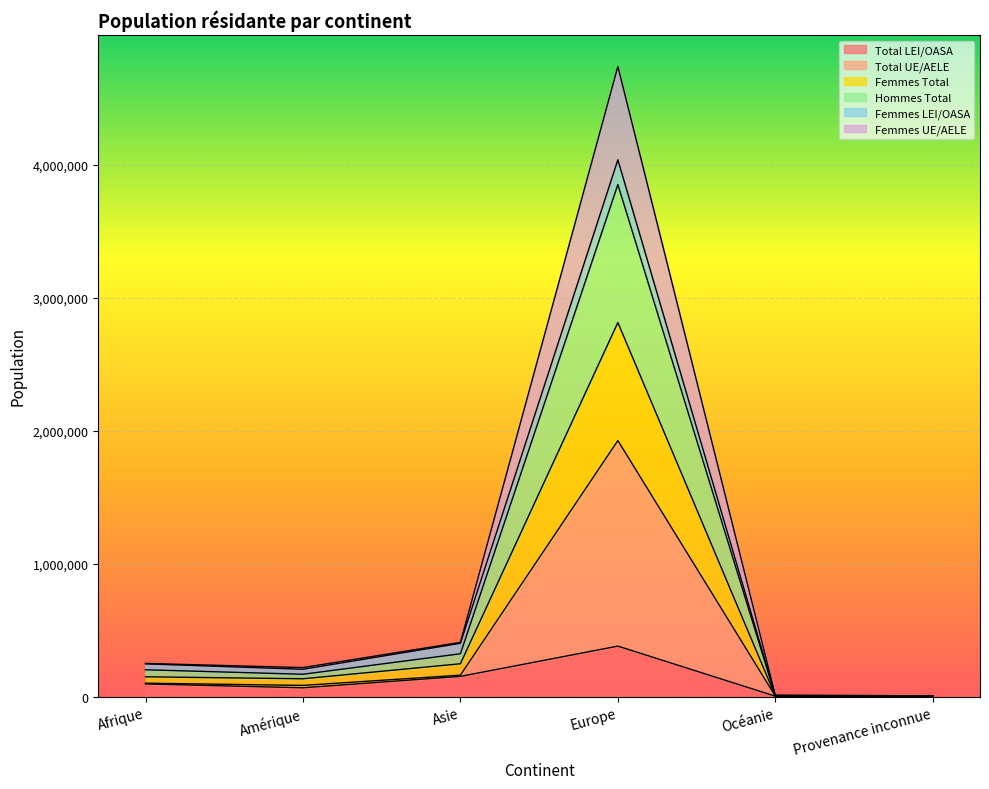

True or false: Total LEI/OASA and Total UE/AELE intersect in this chart.

False